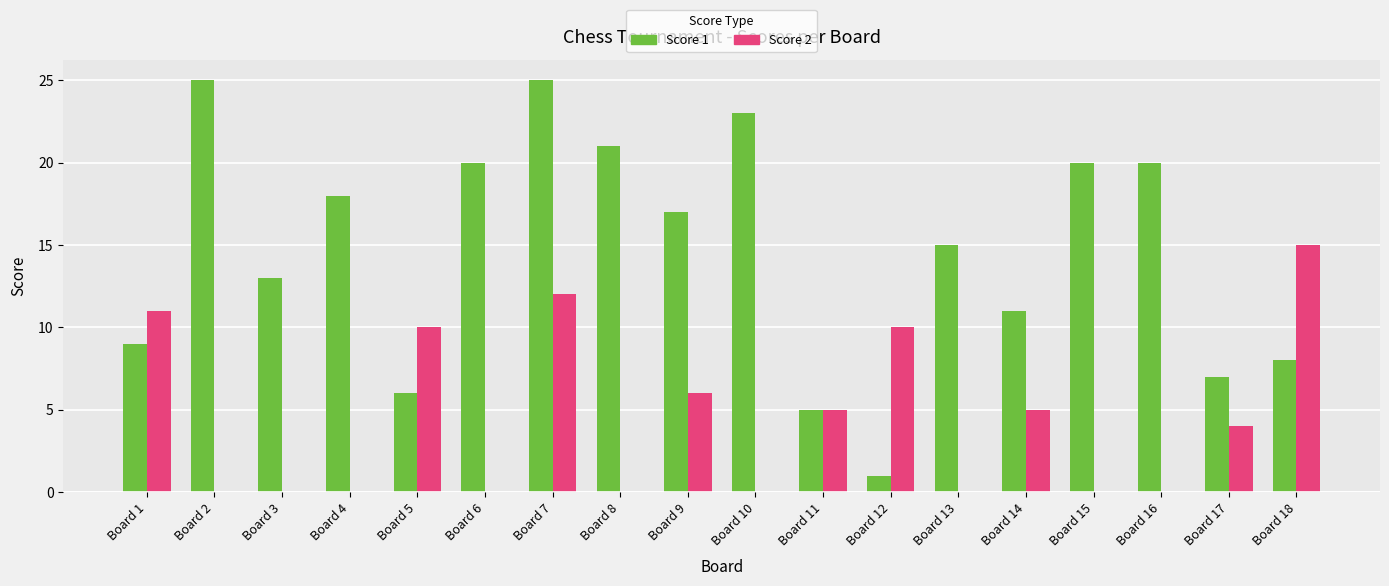

Reading left to right, transcribe all the data shown in this chart.

Score 1: Board 1=9	Board 2=25	Board 3=13	Board 4=18	Board 5=6	Board 6=20	Board 7=25	Board 8=21	Board 9=17	Board 10=23	Board 11=5	Board 12=1	Board 13=15	Board 14=11	Board 15=20	Board 16=20	Board 17=7	Board 18=8
Score 2: Board 1=11	Board 2=0	Board 3=0	Board 4=0	Board 5=10	Board 6=0	Board 7=12	Board 8=0	Board 9=6	Board 10=0	Board 11=5	Board 12=10	Board 13=0	Board 14=5	Board 15=0	Board 16=0	Board 17=4	Board 18=15